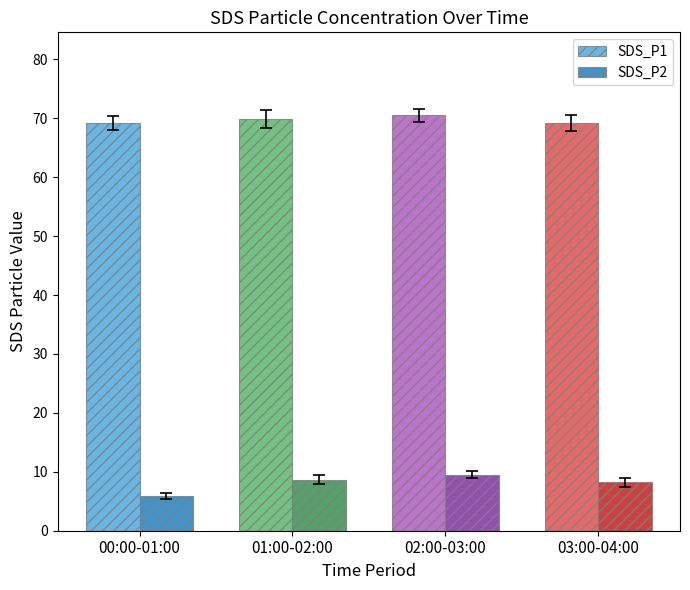

Reading left to right, extract all data points from this chart.

SDS_P1: 00:00-01:00=69.2	01:00-02:00=69.9	02:00-03:00=70.5	03:00-04:00=69.2
SDS_P2: 00:00-01:00=5.9	01:00-02:00=8.6	02:00-03:00=9.5	03:00-04:00=8.2